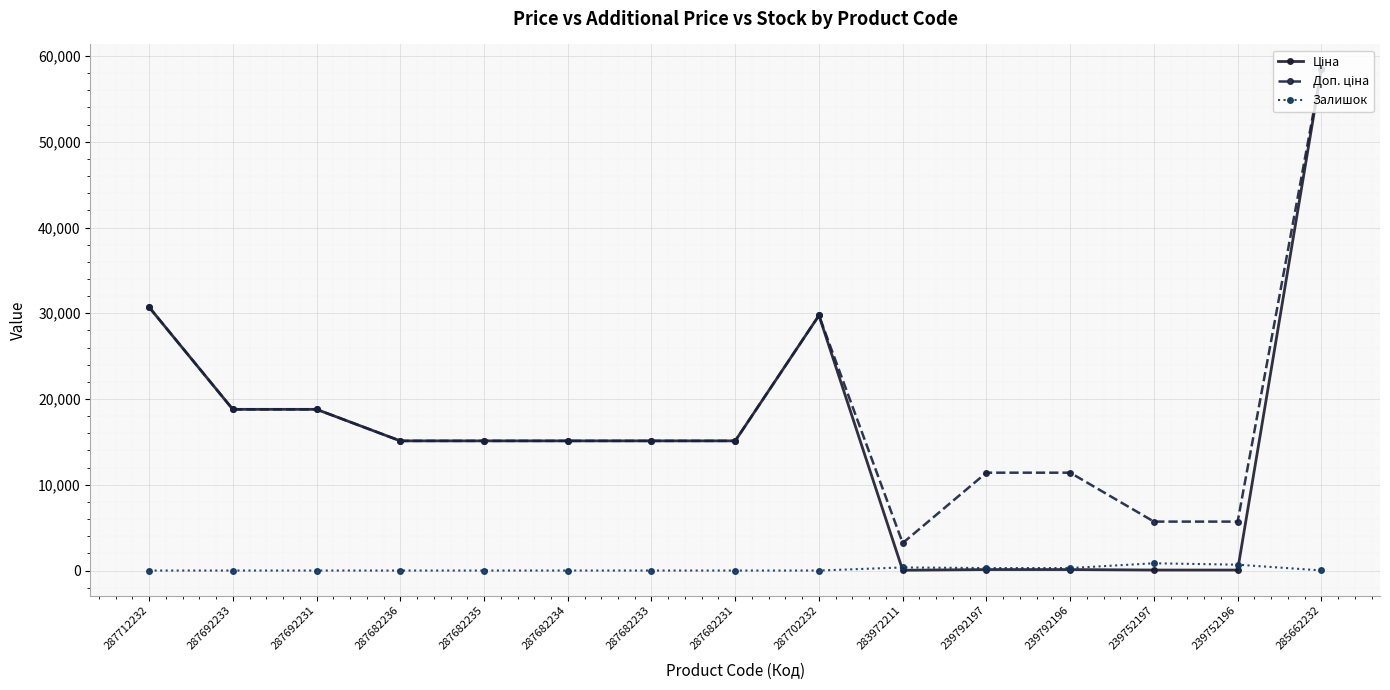

At which category does the chart reach its peak across all series?

285662232